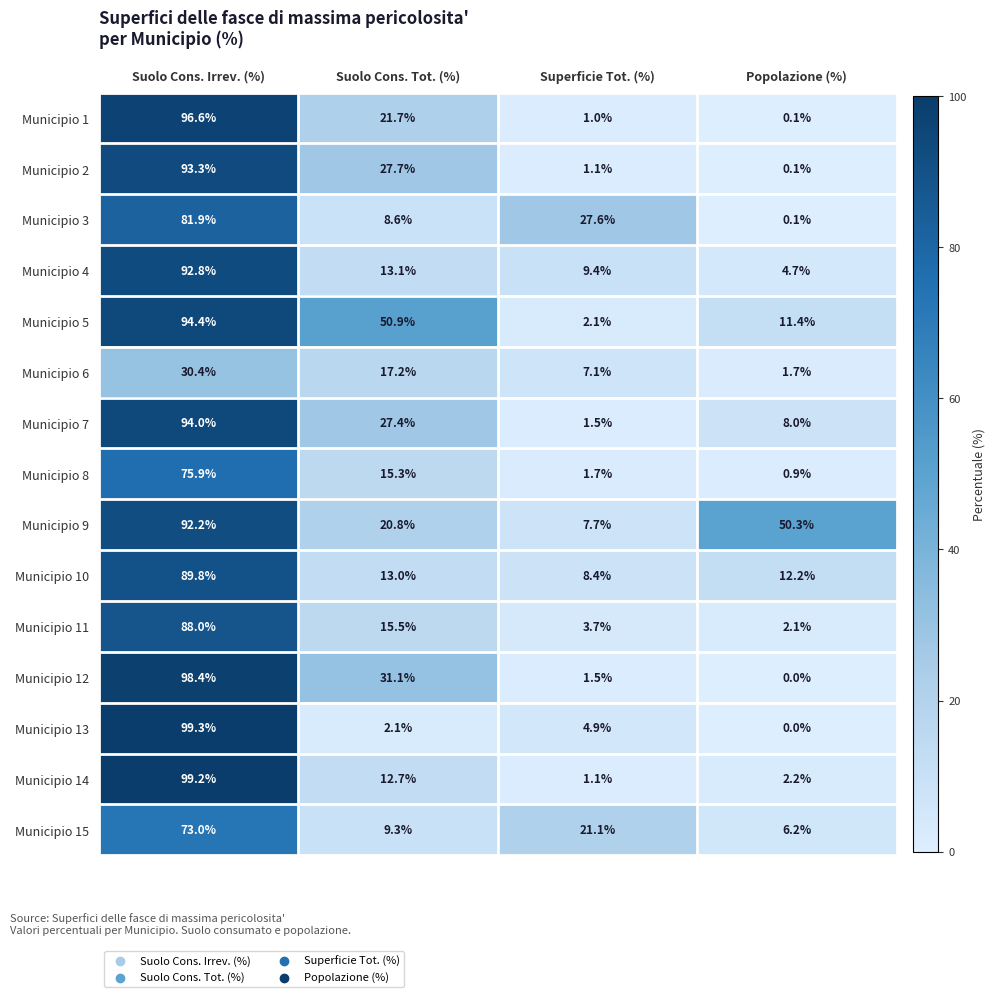

Read the Municipio 11 value at Suolo Cons. Tot. (%).

15.5